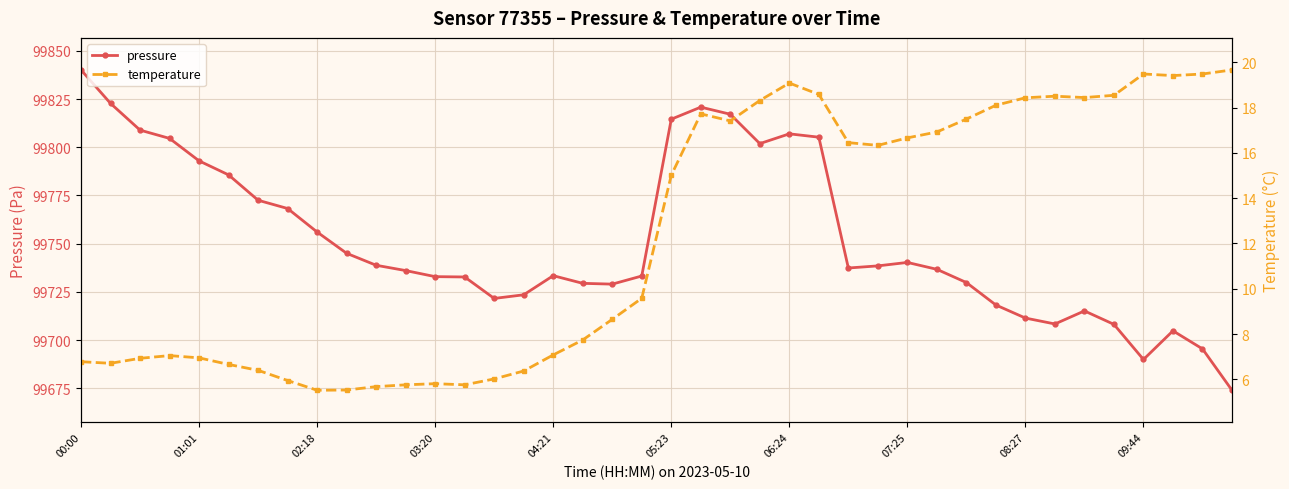

True or false: pressure and temperature cross at least once.

False